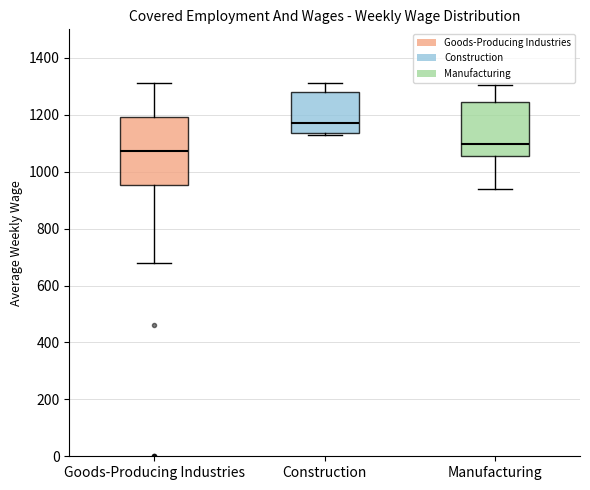

Which box is the tallest, from its lower edge to its upper edge?

Goods-Producing Industries